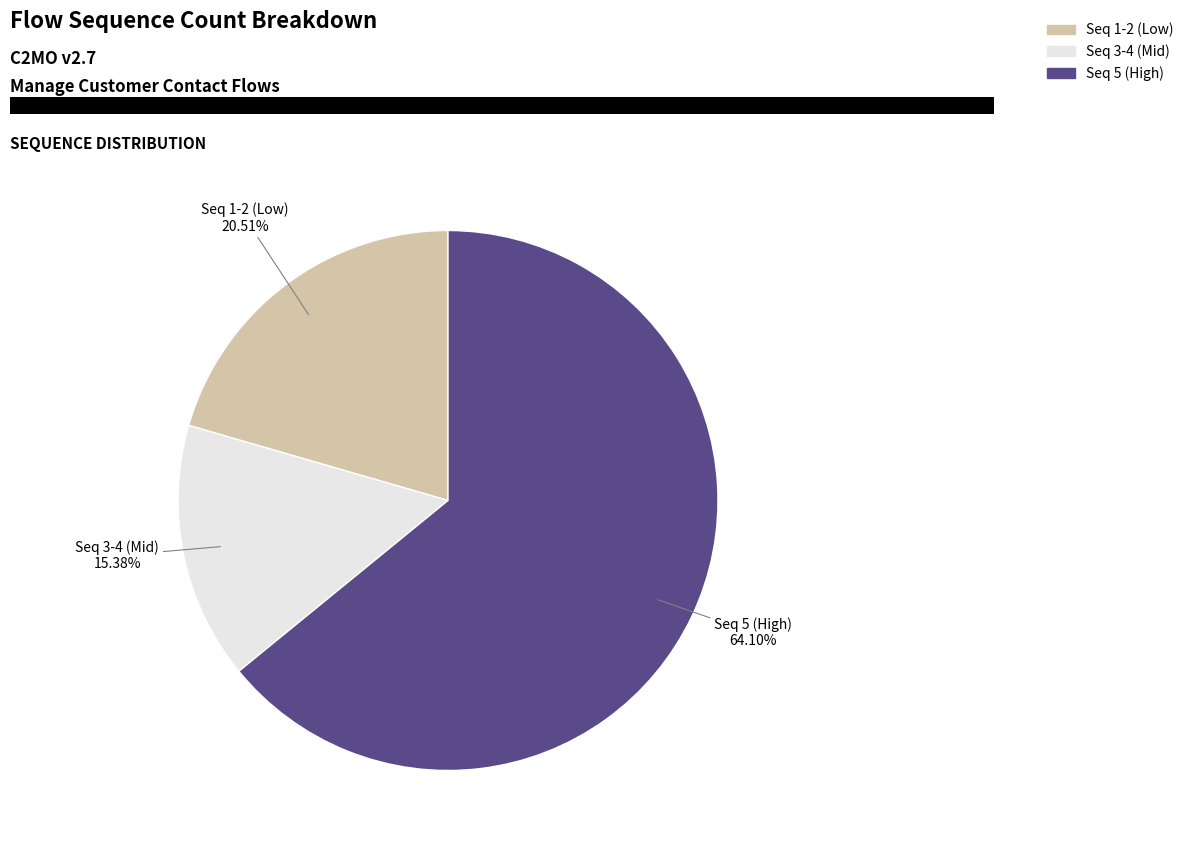

How many slices are in this pie chart?

3